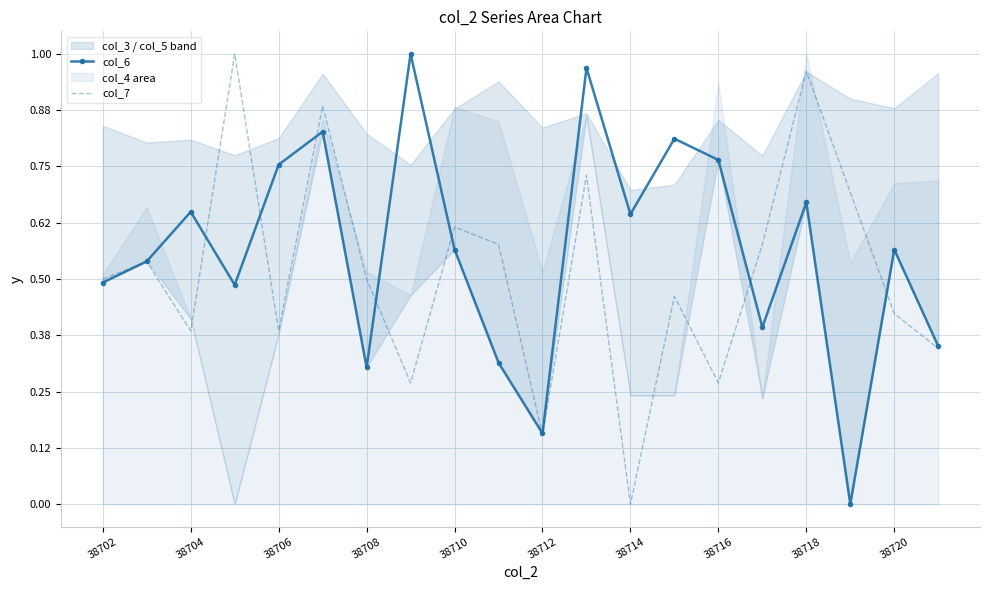

At which category does col_6 reach its first local peak?

38704